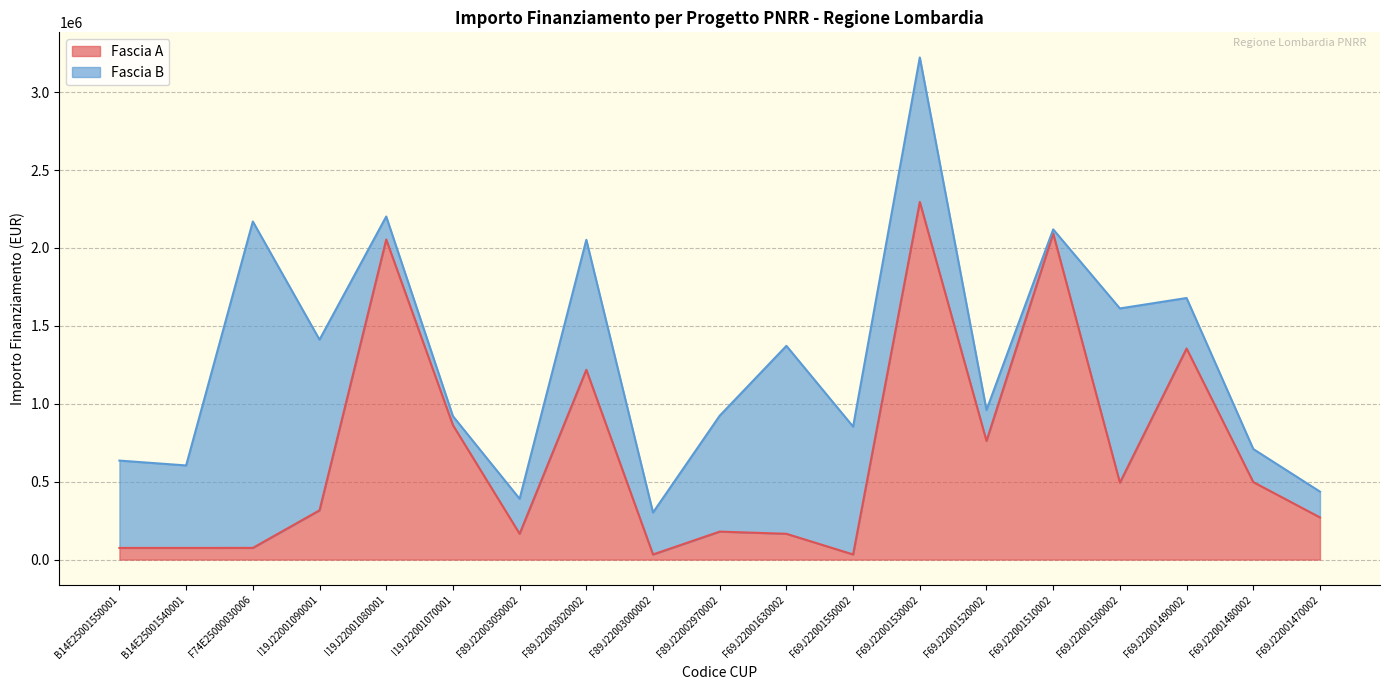

What is the label of the 19th point from the left?

F69J22001470002